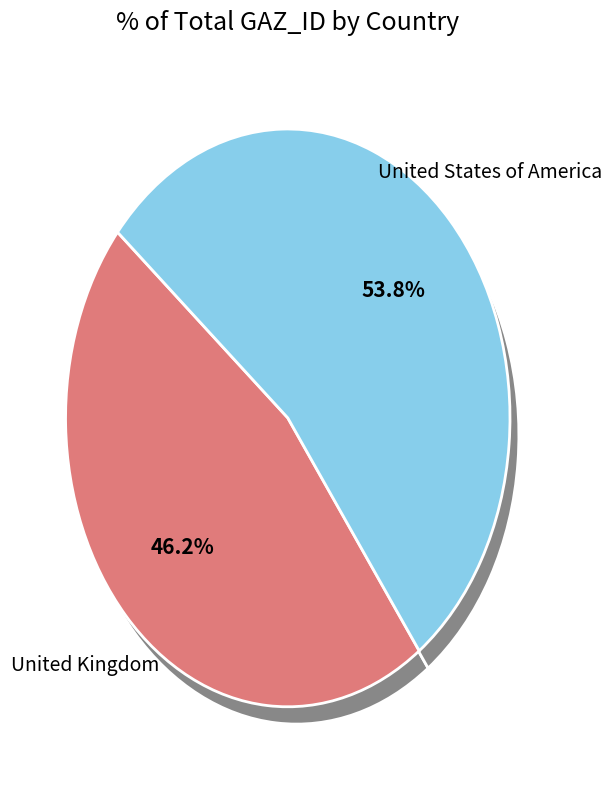

To the nearest percent, what is the difference between the United States of America and United Kingdom slice percentages?

8%